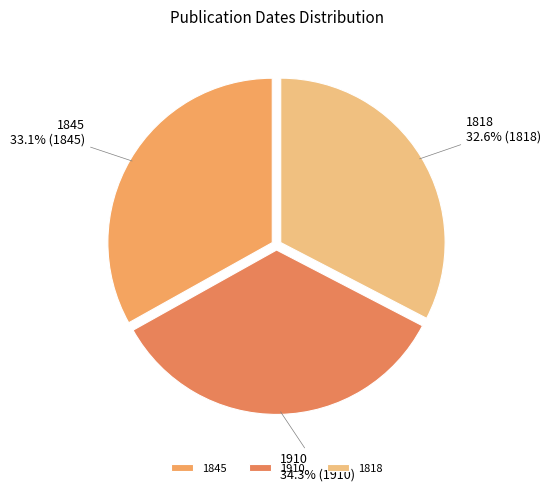

Does any single category account for the majority?

No